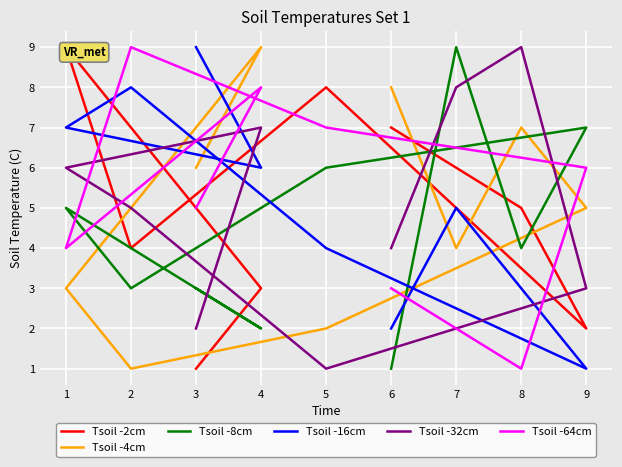

Is the value of Tsoil -32cm at 2 greater than the value of Tsoil -64cm at 7?

Yes